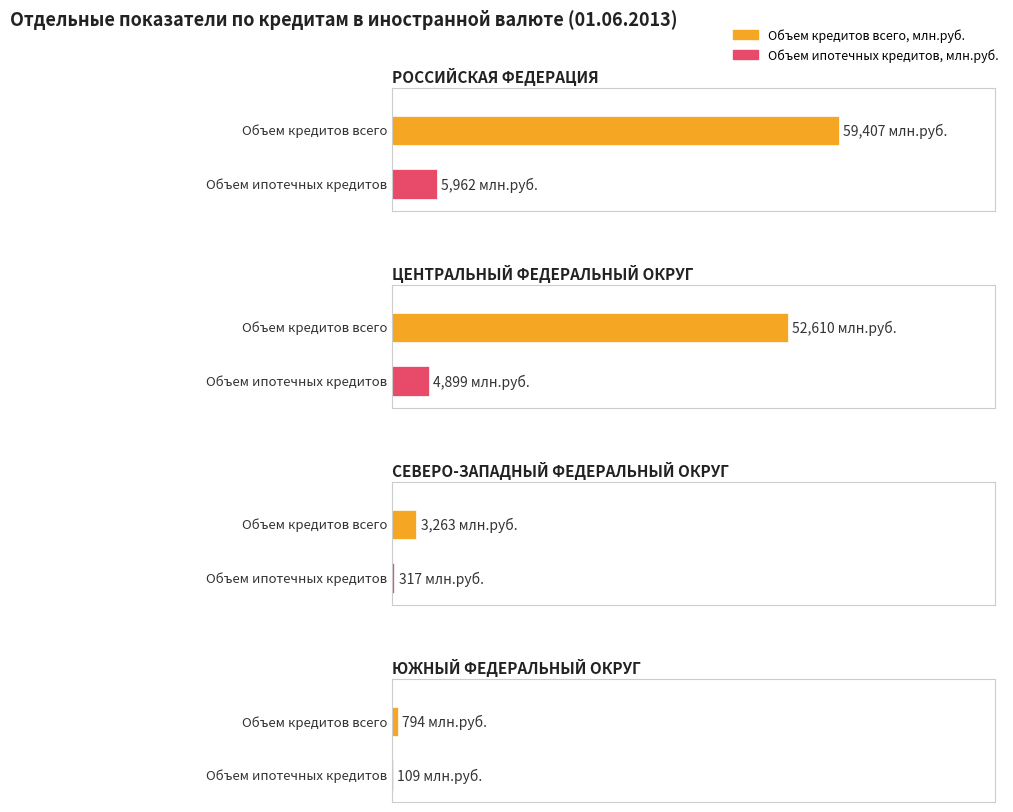

Are the bars grouped side by side (vs. stacked)?

Yes